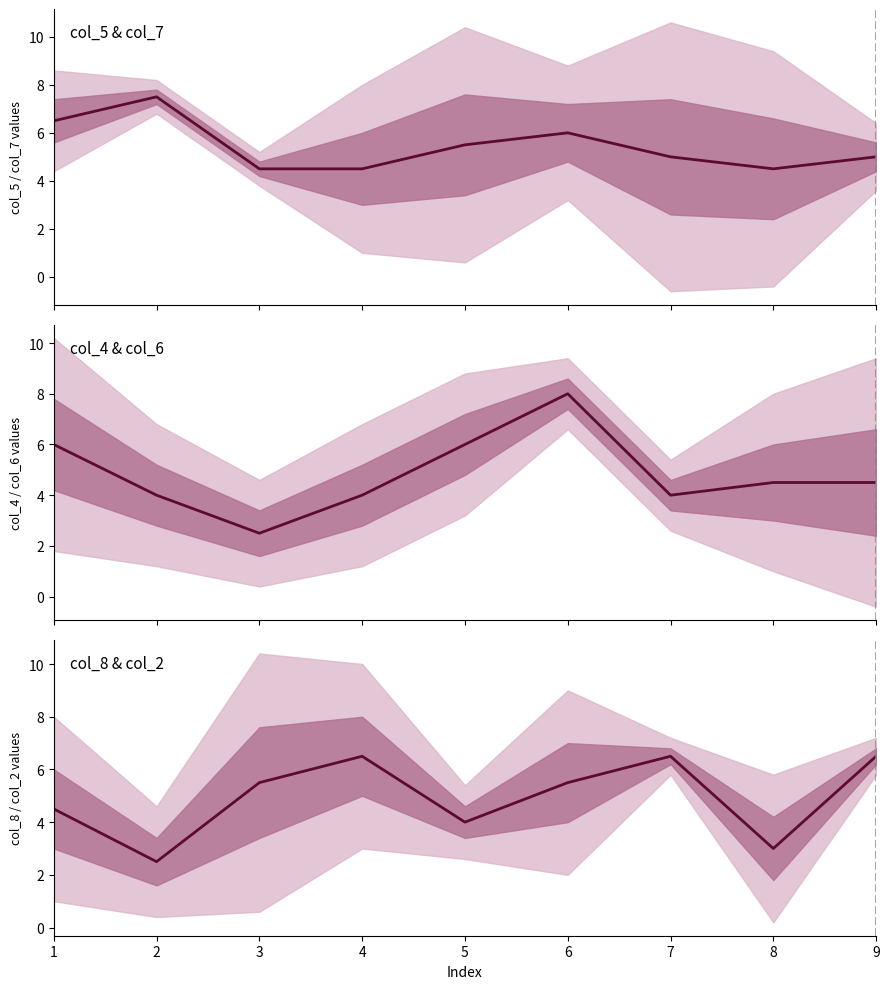

How many values in the col_8 series are below 5?

4